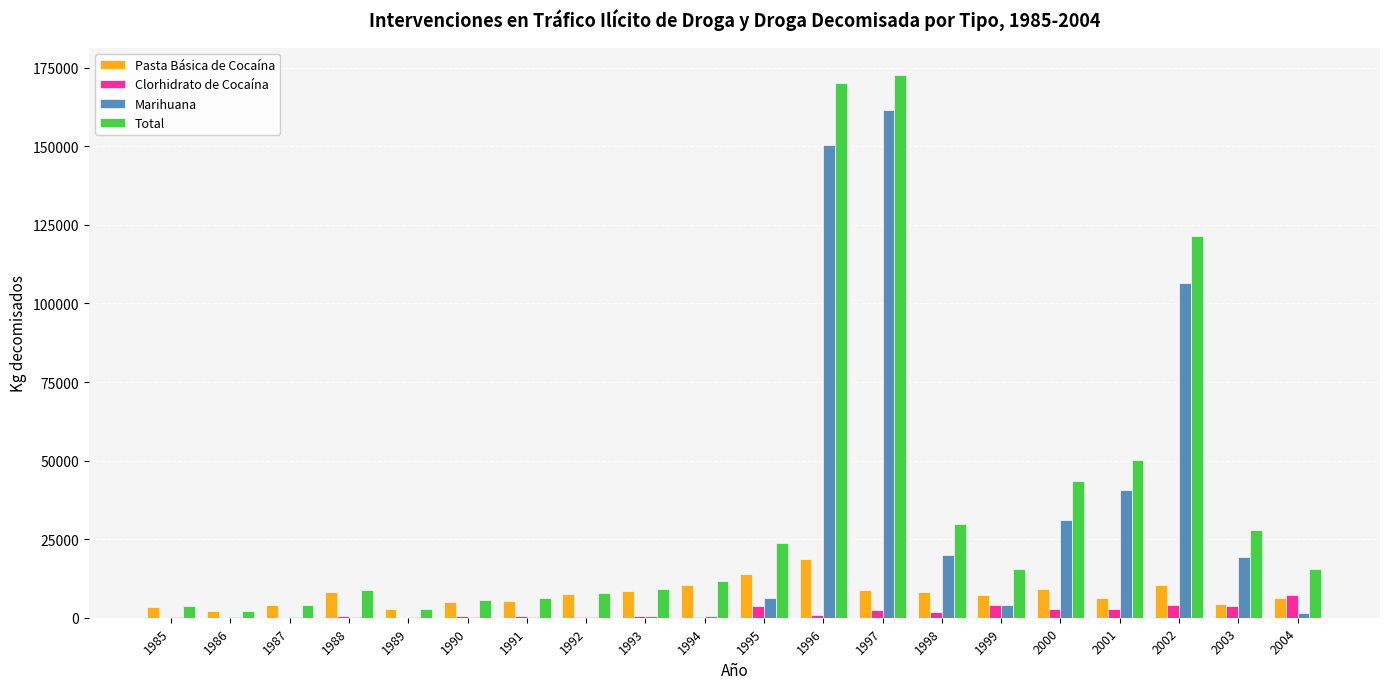

Is the value of Marihuana at 1987 greater than the value of Total at 1994?

No